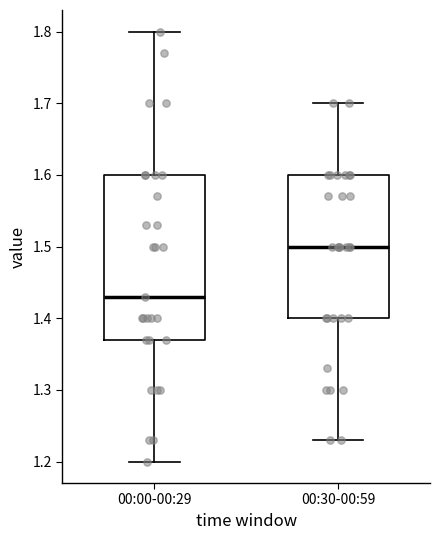

Reading left to right, read every box against the y-axis: the position of its median line, the range the box covers, and the ends of its whiskers. The values are not printed on the chart, so give them approximately, as read against the axis.

00:00-00:29: median 1.43, box 1.37 to 1.60, whiskers 1.20 to 1.80
00:30-00:59: median 1.50, box 1.40 to 1.60, whiskers 1.23 to 1.70